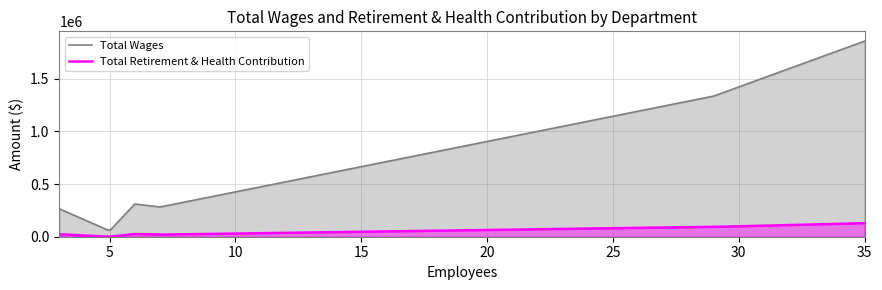

List the series in order of their overall mean, lowest first.

Total Retirement & Health Contribution, Total Wages